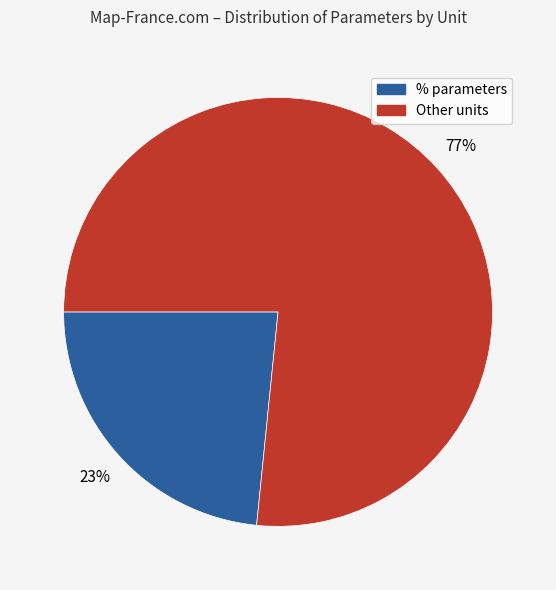

To the nearest percent, what is the average slice percentage?

50%